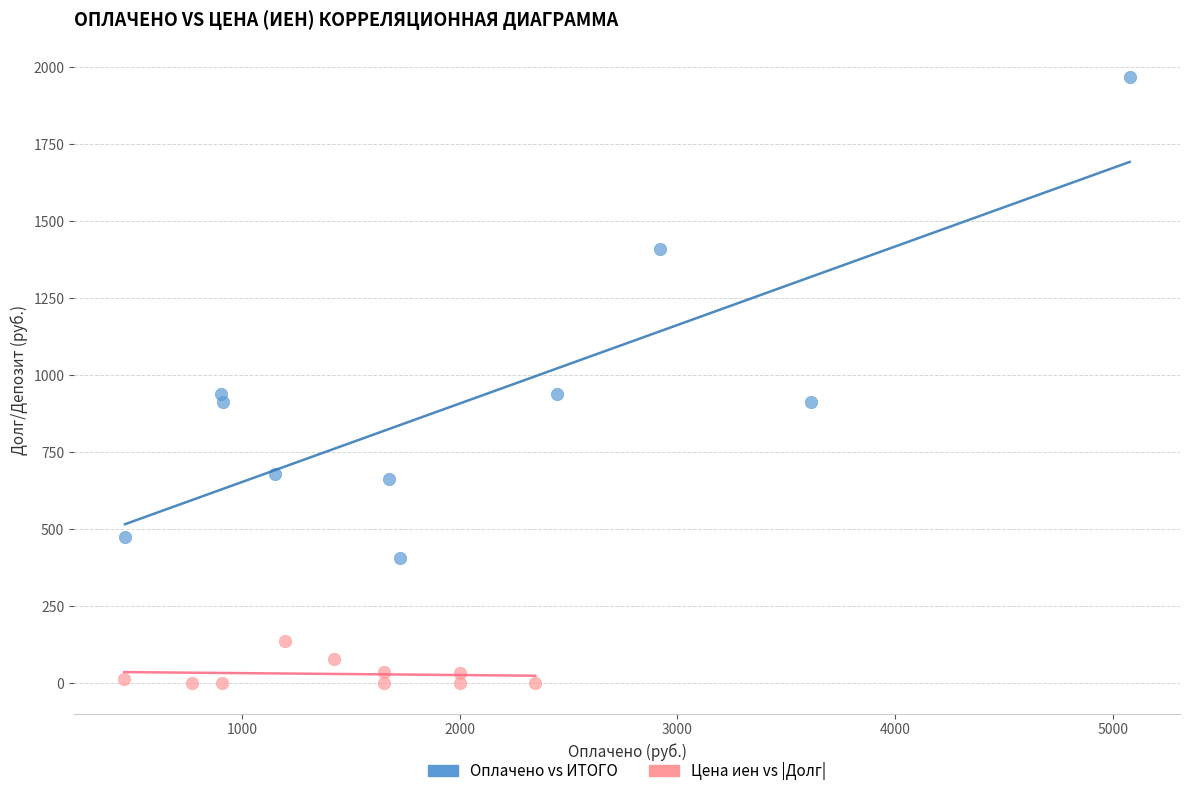

Which series reaches the minimum Y coordinate?

Цена иен vs |Долг|